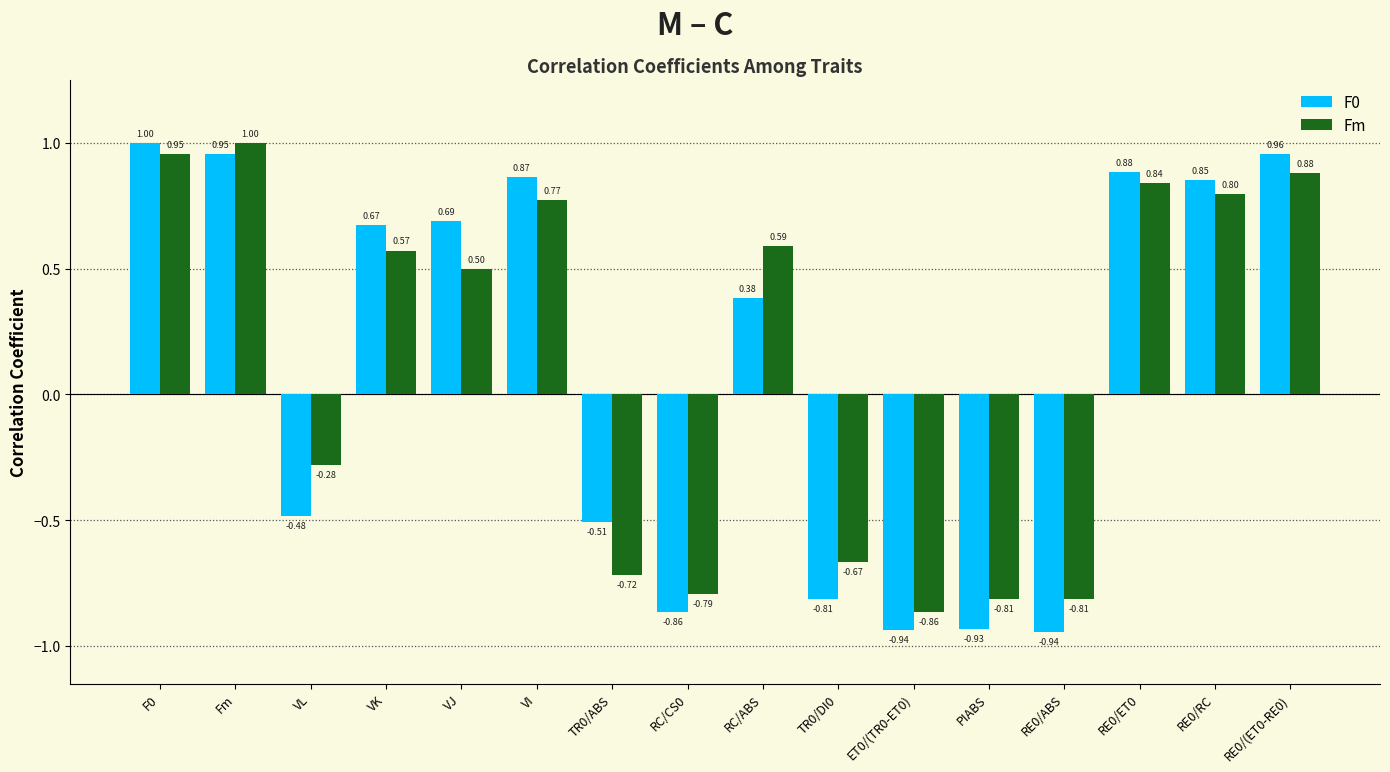

At which label is Fm closest to 0?

VL